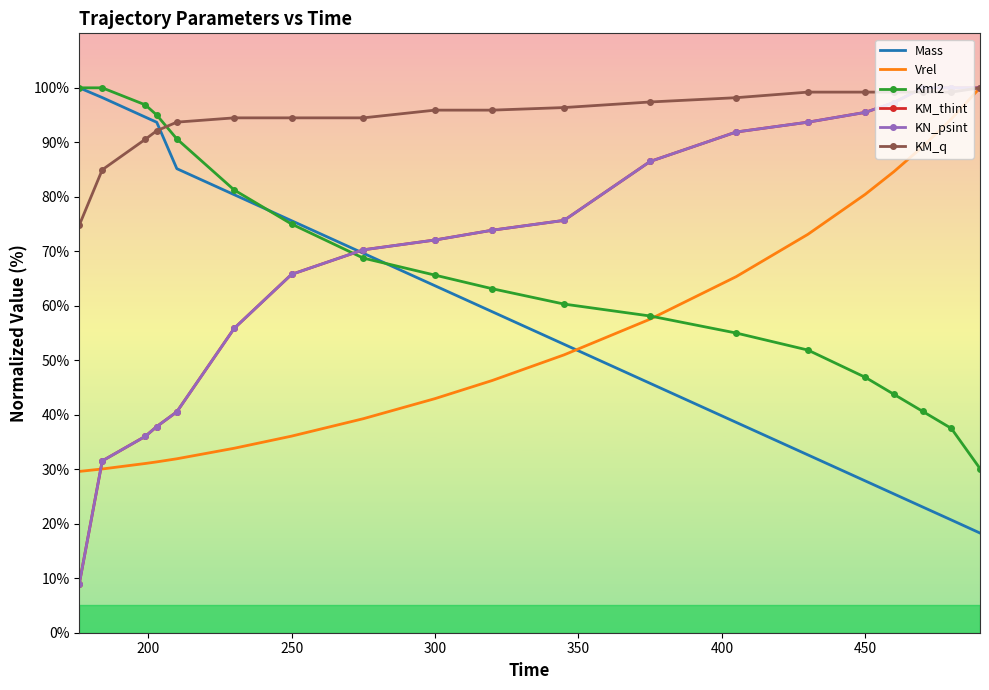

List the series in order of their peak value, highest first.

Mass, Vrel, Kml2, KM_thint, KN_psint, KM_q